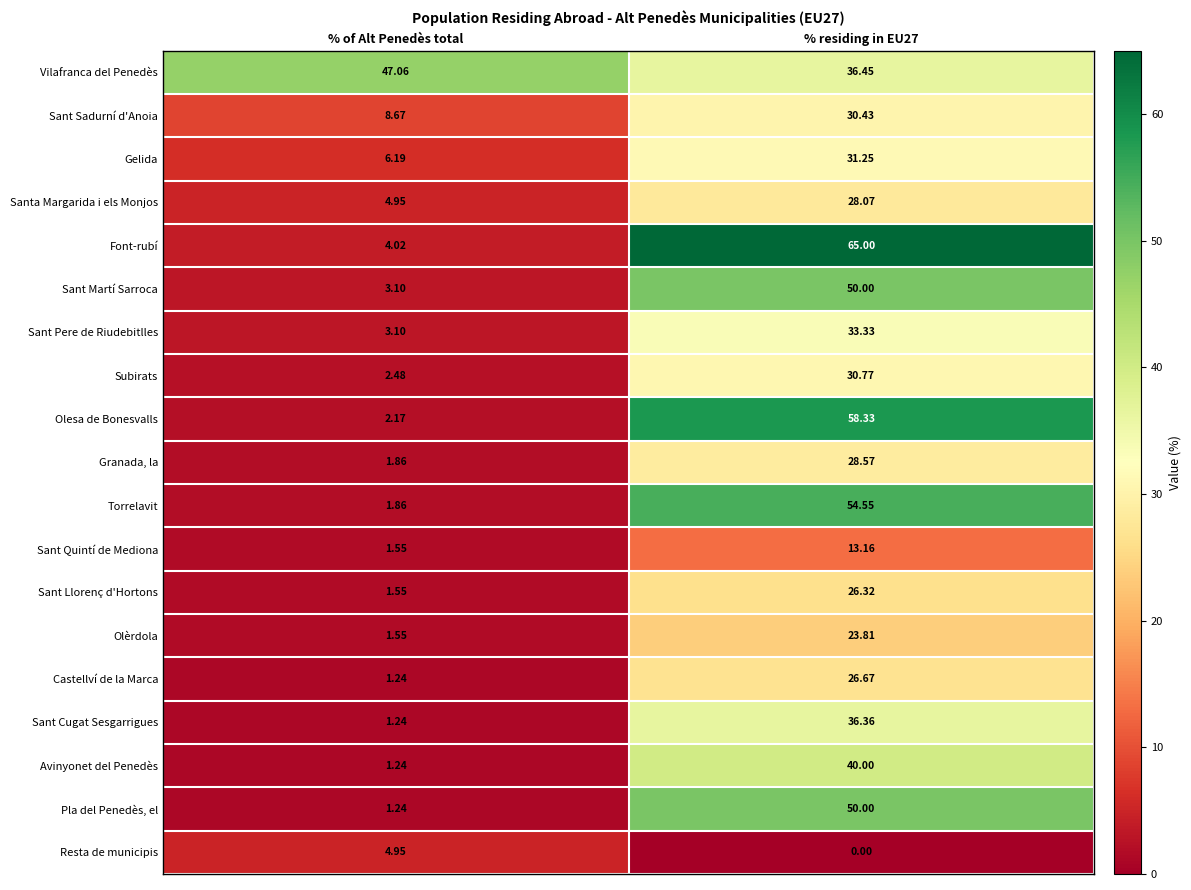

What is the difference between the highest and lowest values at % residing in EU27?

65.0